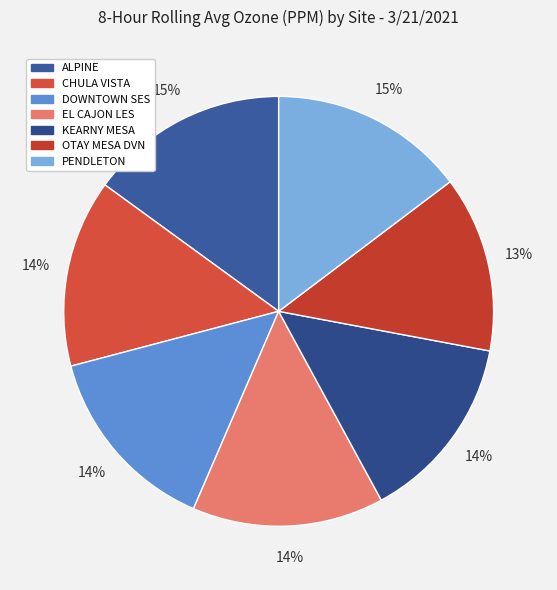

How many slices are in this pie chart?

7